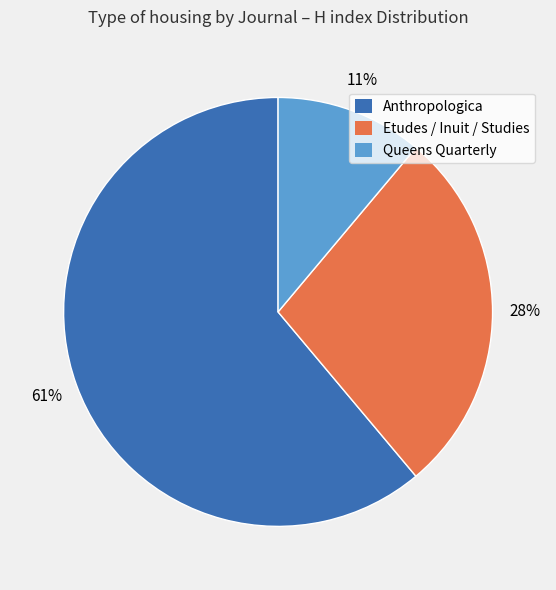

Which has a higher value, Etudes / Inuit / Studies or Anthropologica?

Anthropologica